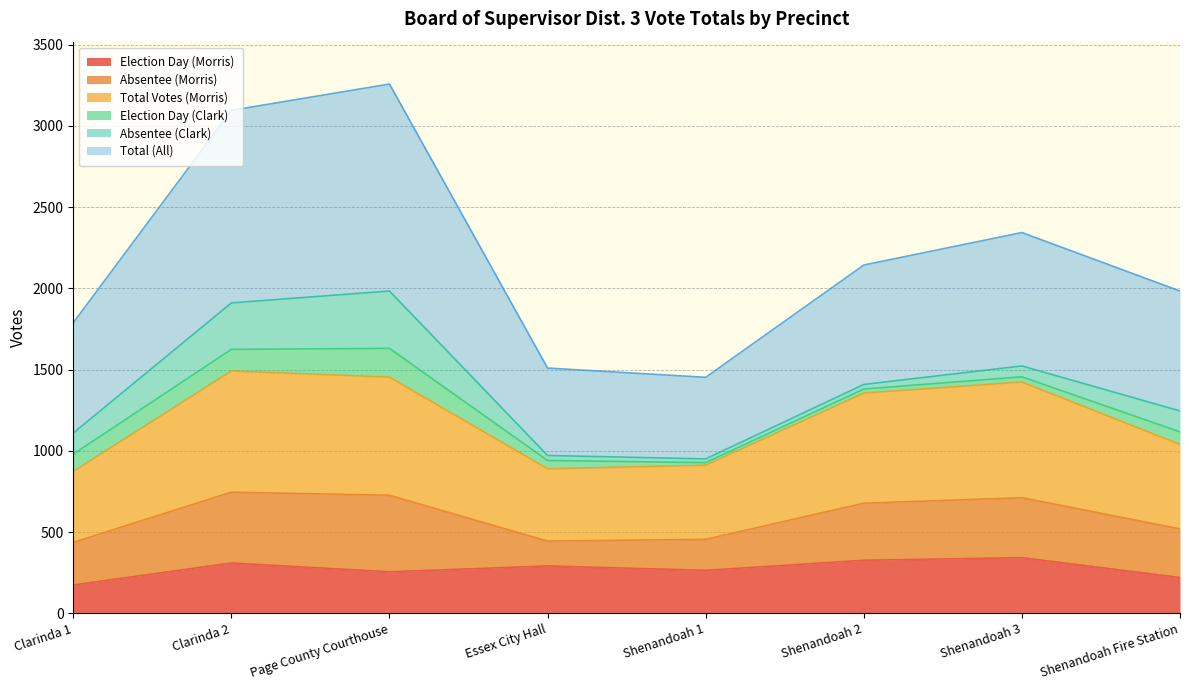

How many values in the Total Votes (Morris) series exceed 678?

3